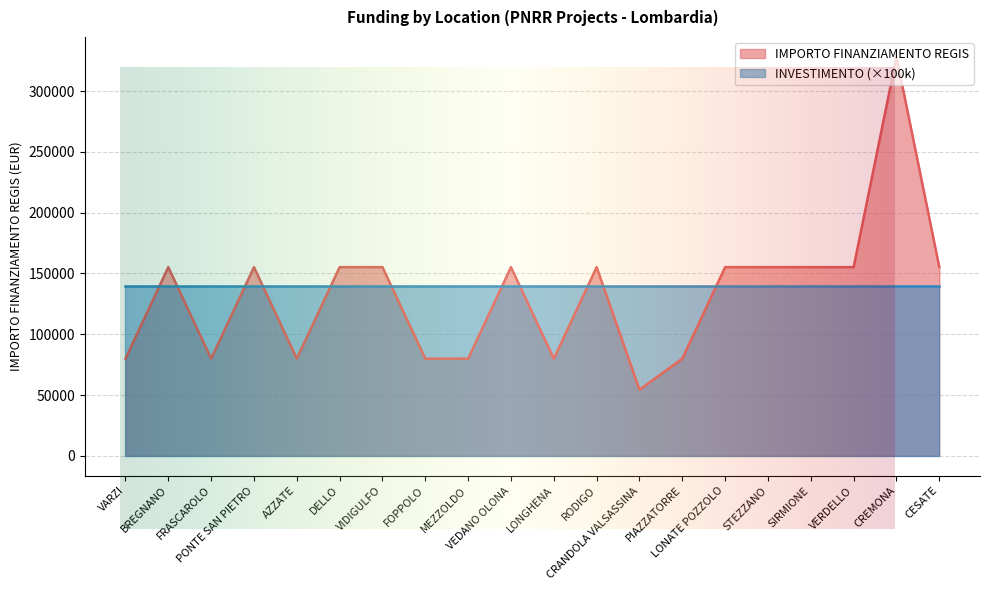

True or false: the data has more than 1 interior local peaks.

True